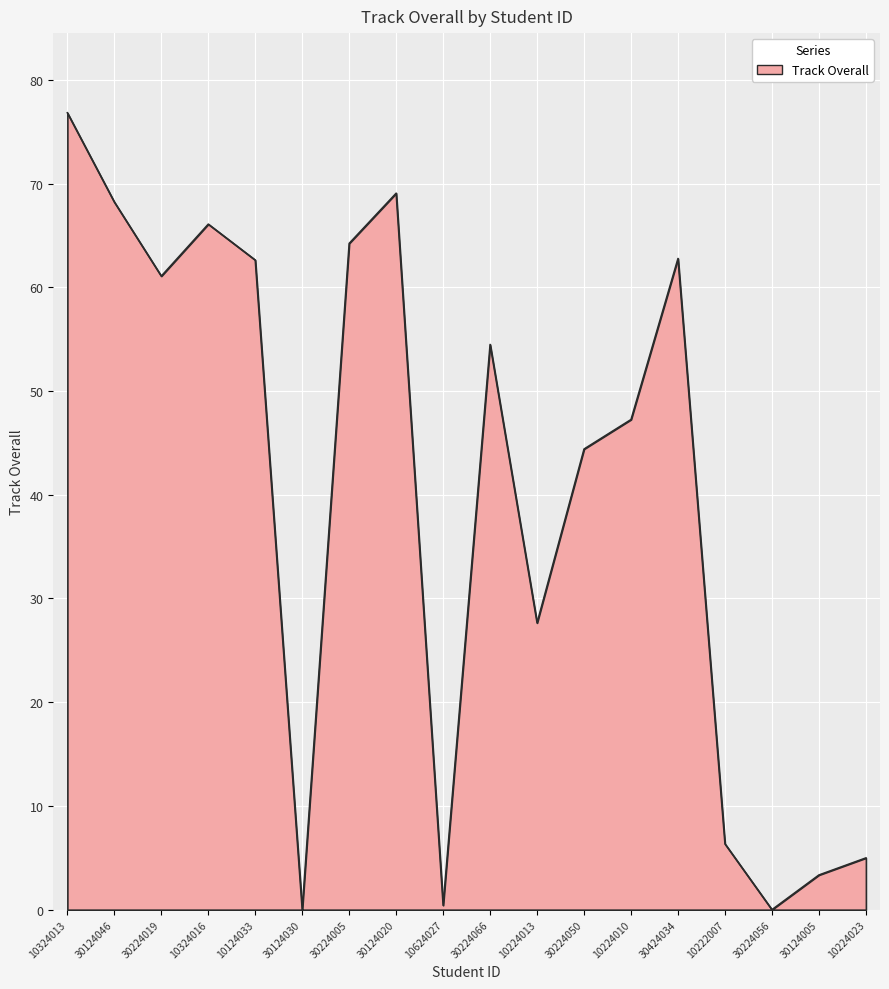

Which label corresponds to the largest value in the chart?

10324013